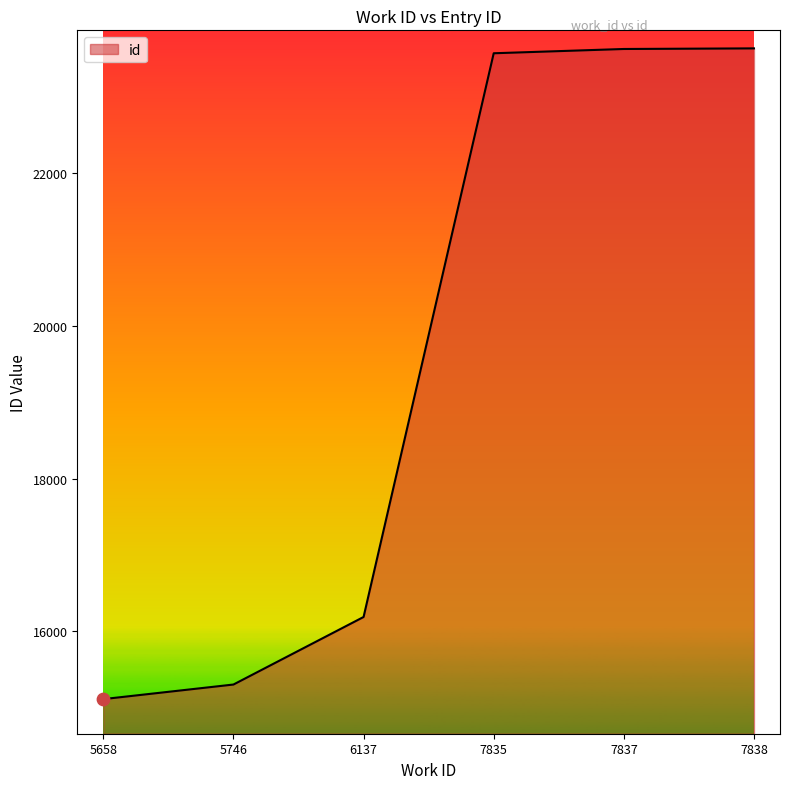

Approximately how many times larger is the value at 7837 compared to 7835?

1.0